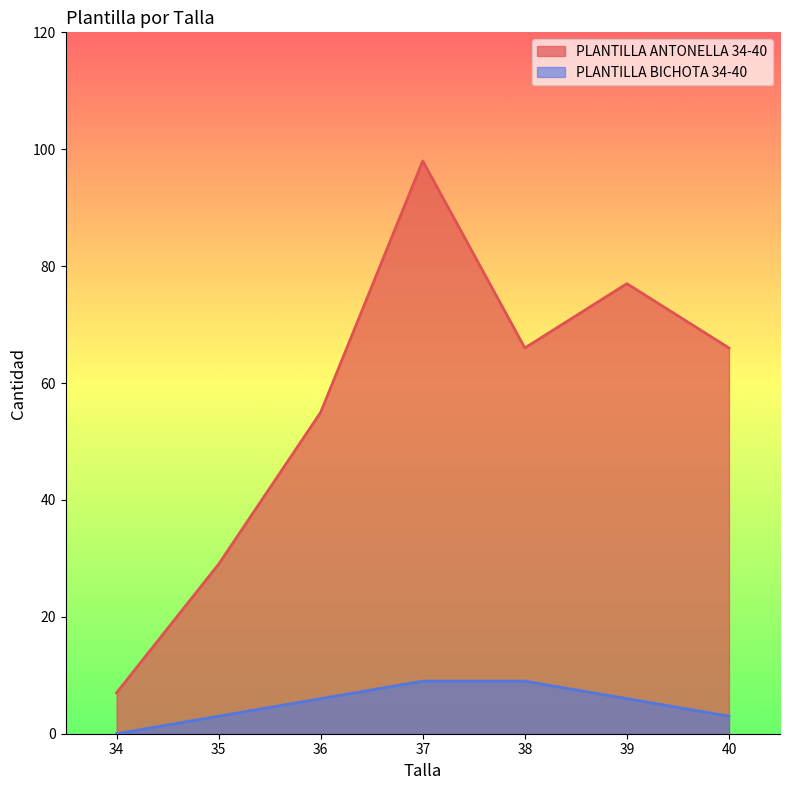

Which series has the largest total across all categories?

PLANTILLA ANTONELLA 34-40